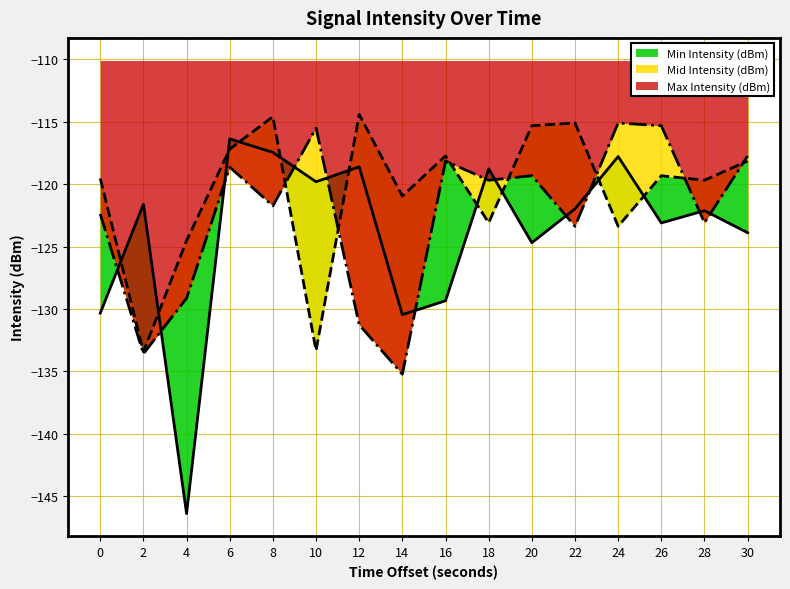

True or false: Min Intensity (dBm) and Max Intensity (dBm) intersect in this chart.

True